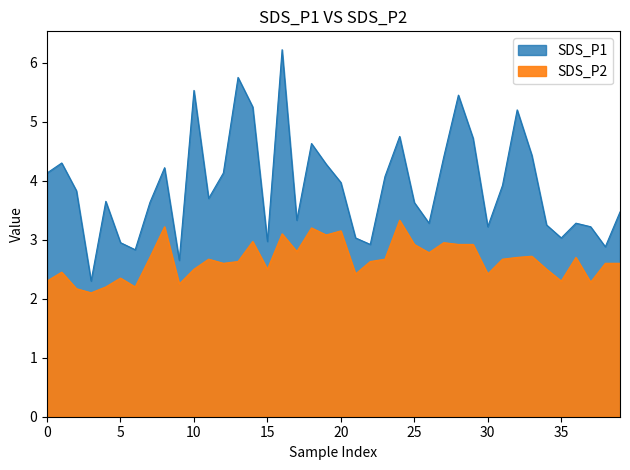

Is the value of SDS_P2 at 40 greater than the value of SDS_P1 at 5?

No